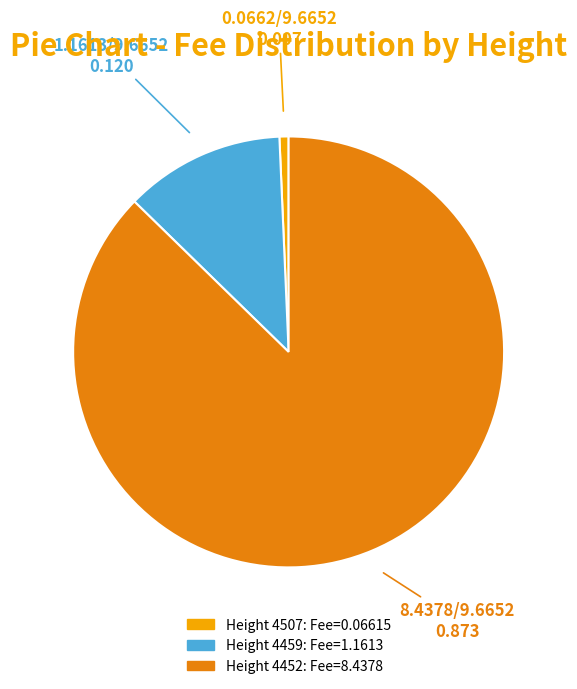

Does any single category account for the majority?

Yes